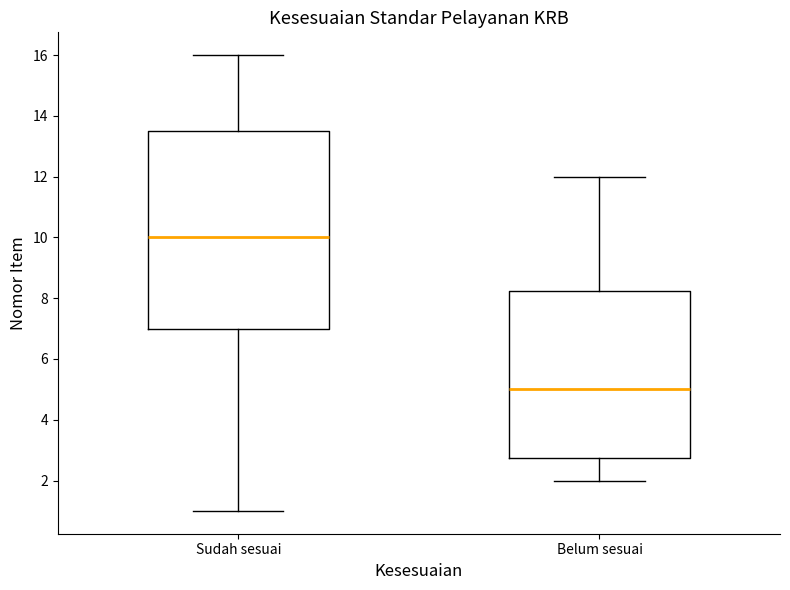

Where does the median line of the box for Sudah sesuai sit on the y-axis? The values are not printed on the chart, so give them approximately, as read against the axis.

10.0